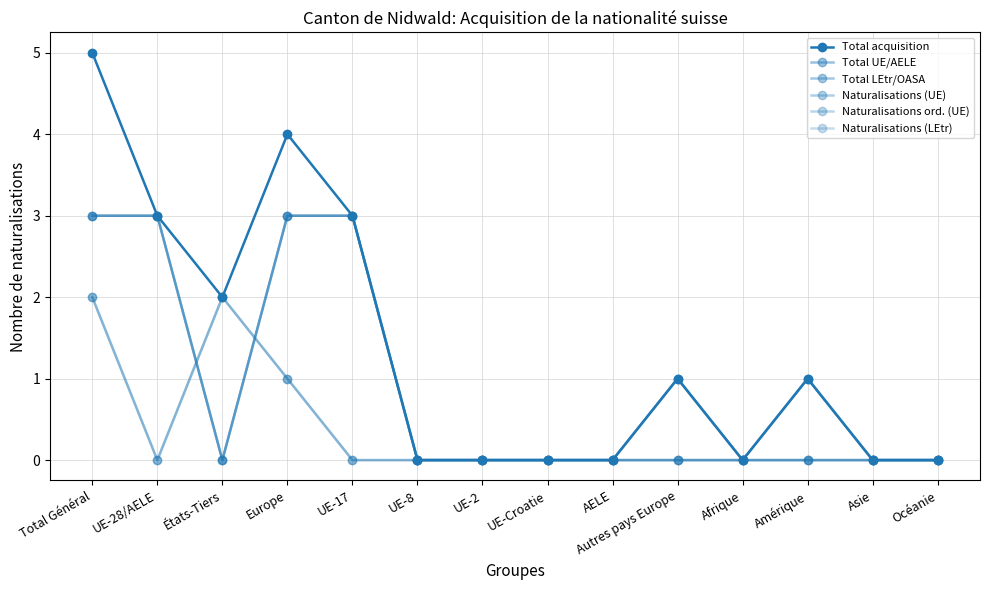

True or false: Naturalisations (LEtr) has more than 1 interior local peaks.

True